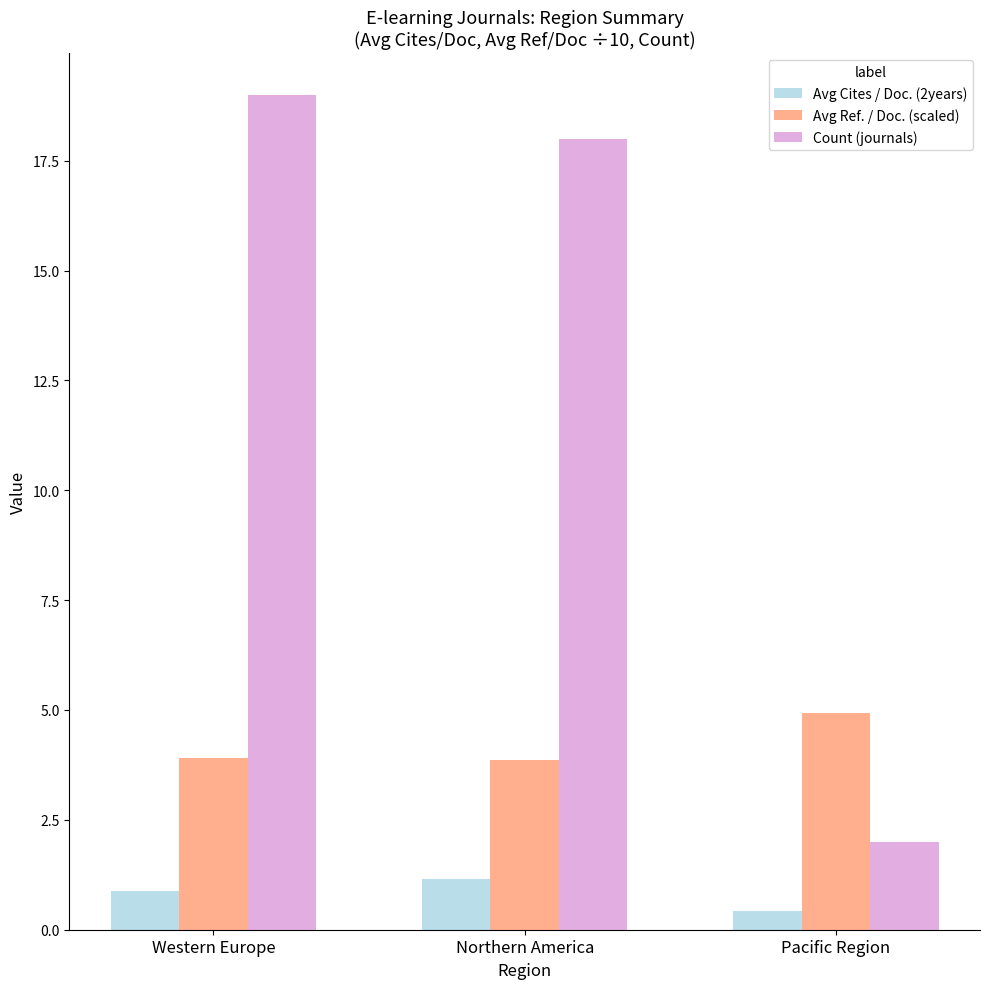

Reading left to right, what are all the values shown in this chart?

Avg Cites / Doc. (2years): Western Europe=0.9	Northern America=1.2	Pacific Region=0.4
Avg Ref. / Doc. (scaled): Western Europe=3.9	Northern America=3.9	Pacific Region=4.9
Count (journals): Western Europe=19.0	Northern America=18.0	Pacific Region=2.0